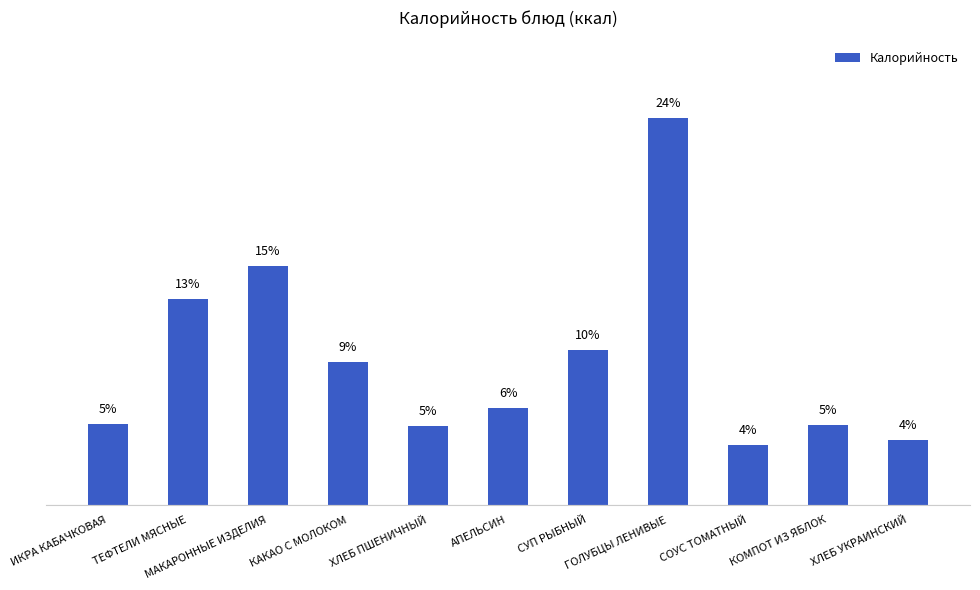

What is the value of the 7th bar from the left?

9.8